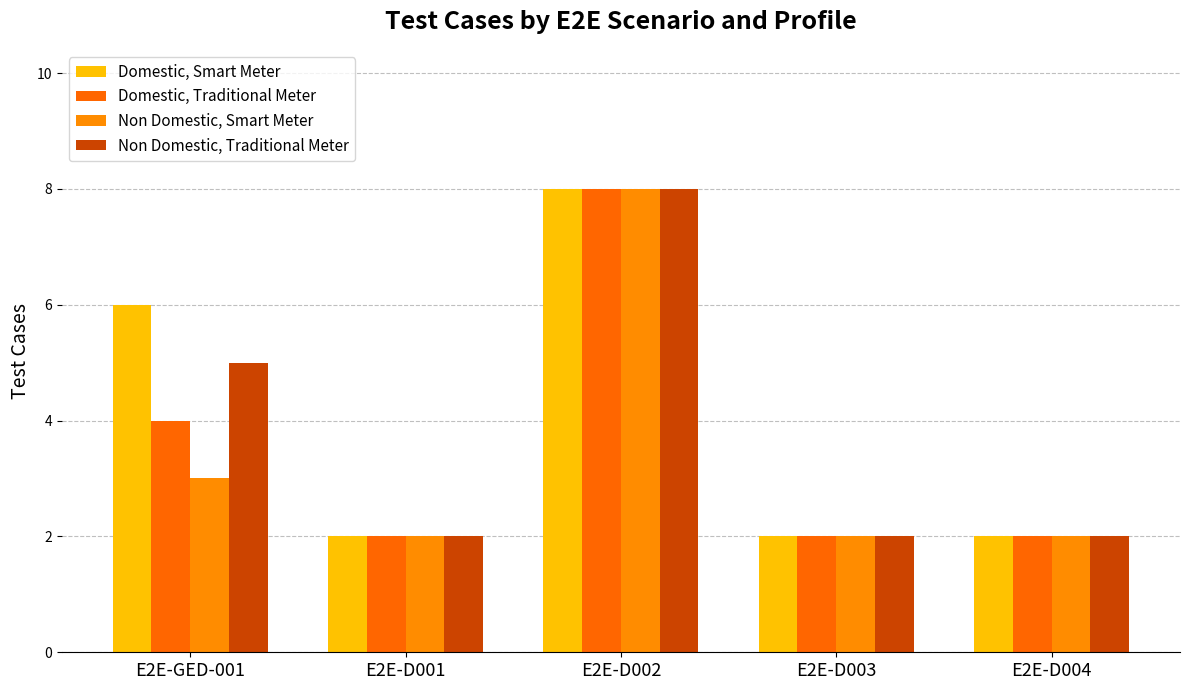

Reading left to right, transcribe all the data shown in this chart.

Domestic, Smart Meter: E2E-GED-001=6	E2E-D001=2	E2E-D002=8	E2E-D003=2	E2E-D004=2
Domestic, Traditional Meter: E2E-GED-001=4	E2E-D001=2	E2E-D002=8	E2E-D003=2	E2E-D004=2
Non Domestic, Smart Meter: E2E-GED-001=3	E2E-D001=2	E2E-D002=8	E2E-D003=2	E2E-D004=2
Non Domestic, Traditional Meter: E2E-GED-001=5	E2E-D001=2	E2E-D002=8	E2E-D003=2	E2E-D004=2